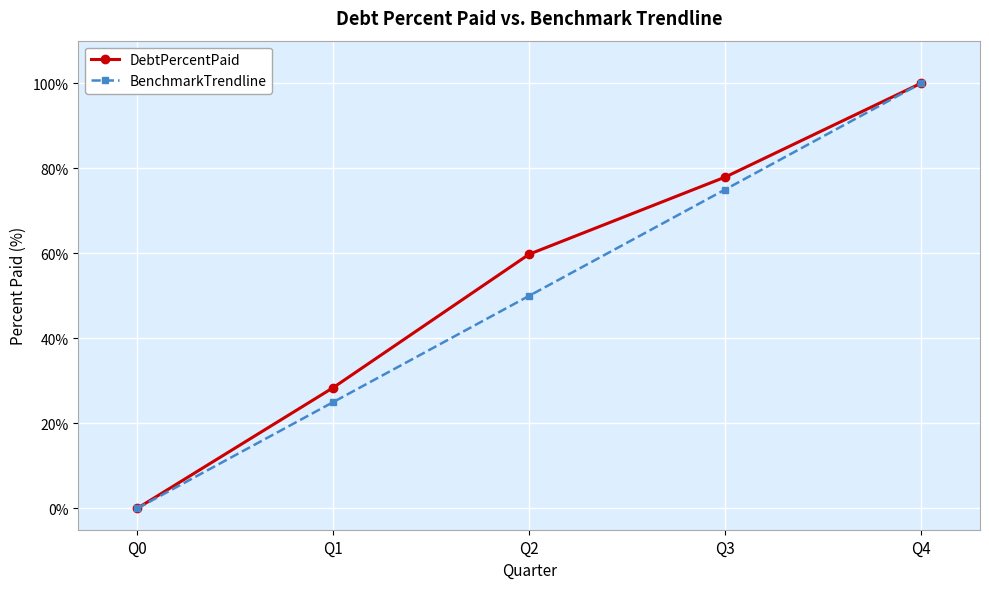

What value does the BenchmarkTrendline series have at Q4?

100.0